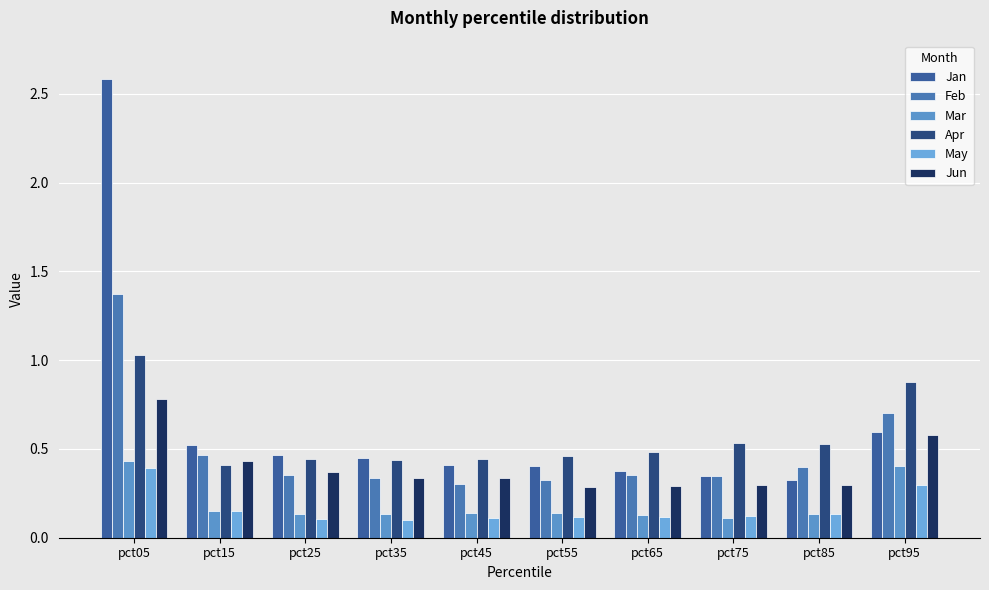

At which label is Feb closest to 0?

pct45